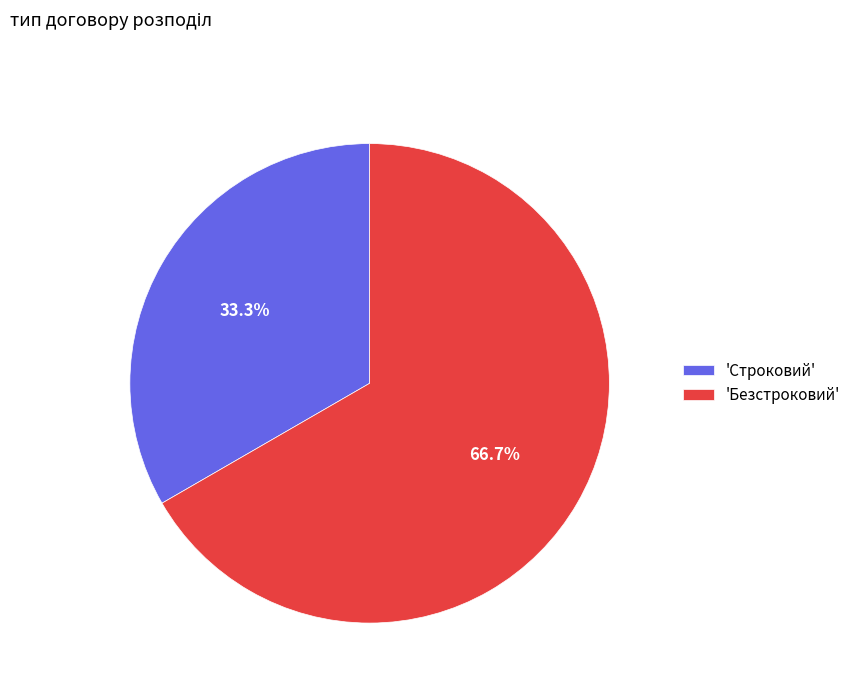

To the nearest percent, what is the difference between the largest and smallest slice percentages?

33%